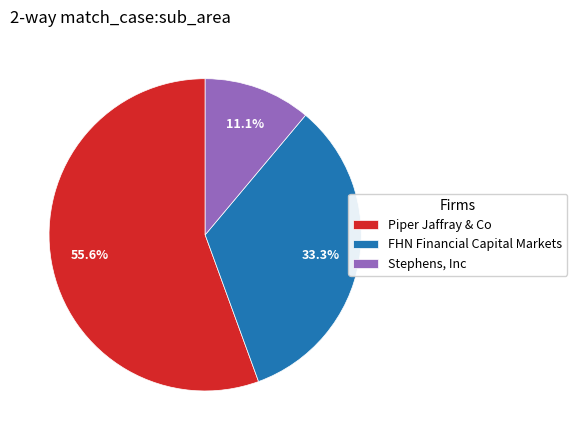

Do Stephens, Inc and Piper Jaffray & Co together represent more than half of the pie?

Yes